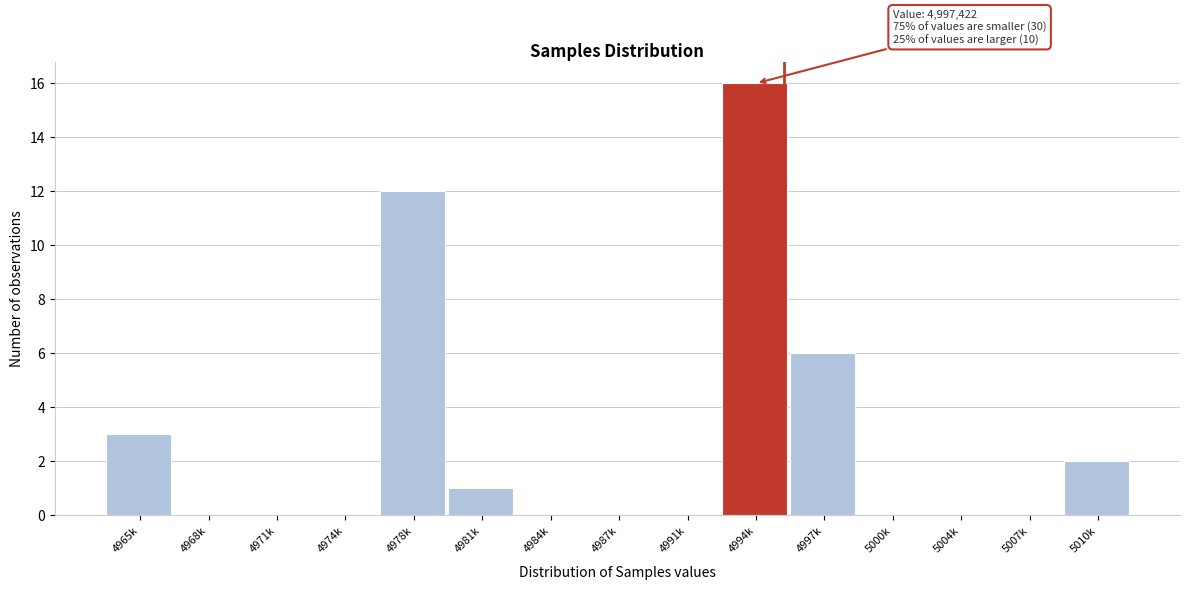

Reading left to right, extract all data points from this chart.

4965k=3	4968k=0	4971k=0	4974k=0	4978k=12	4981k=1	4984k=0	4987k=0	4991k=0	4994k=16	4997k=6	5000k=0	5004k=0	5007k=0	5010k=2